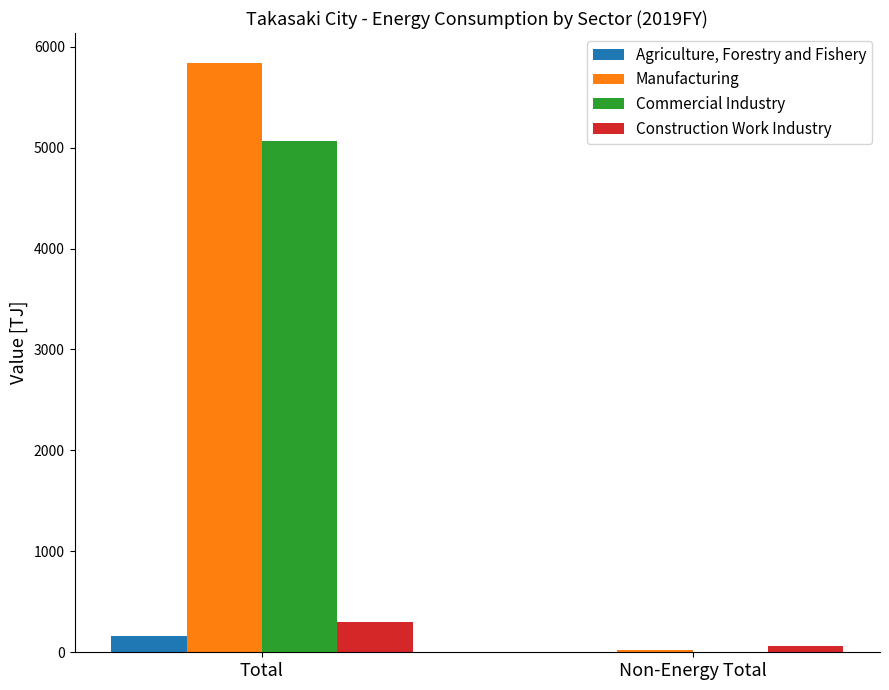

At which category is the sum across all series the highest?

Total